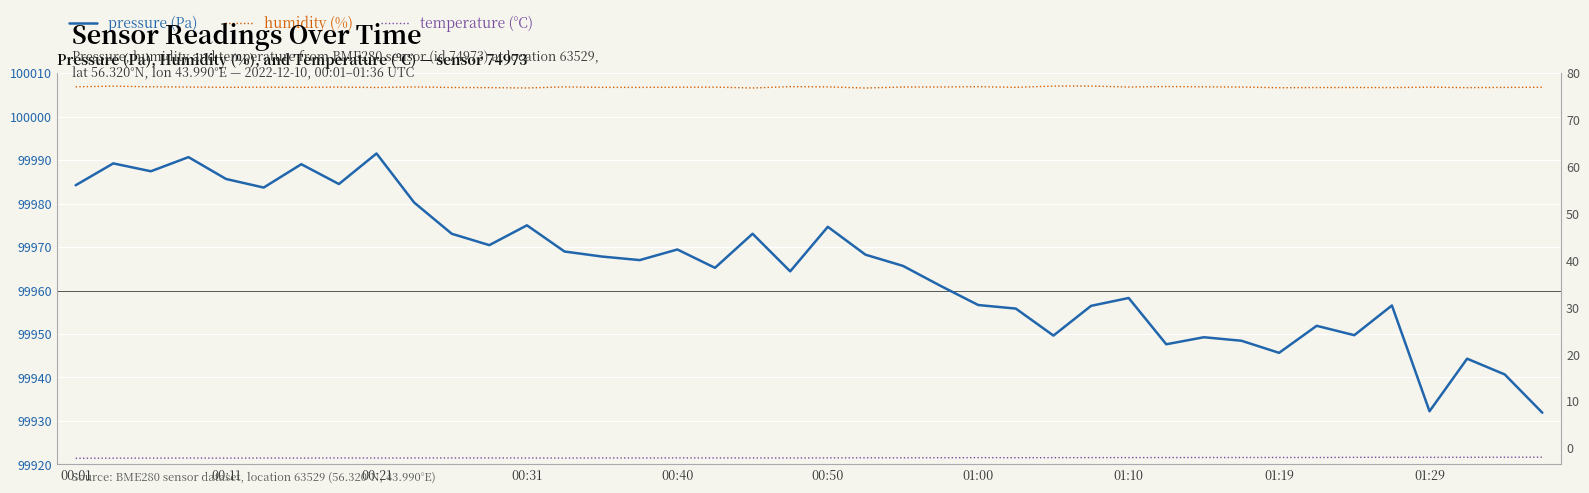

How many lines are shown in the chart?

3